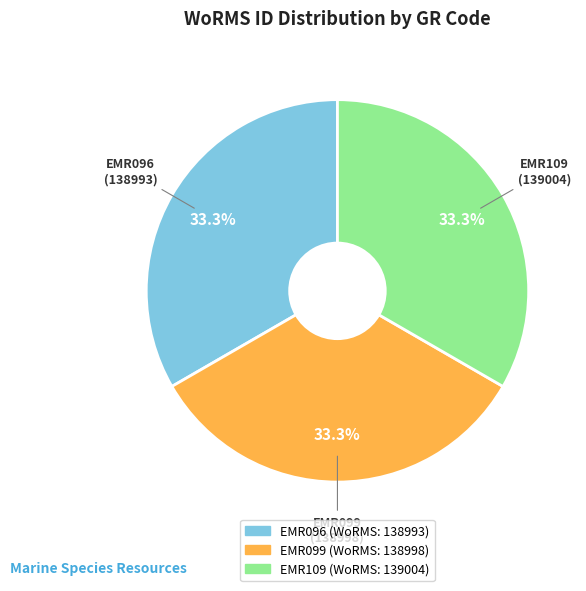

Does any single category account for the majority?

No